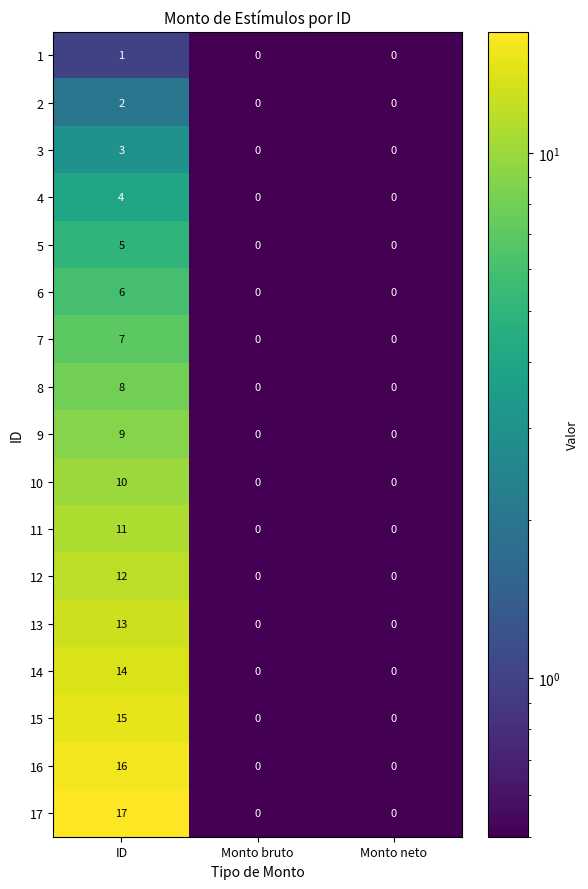

What is the minimum value shown in the chart?

0